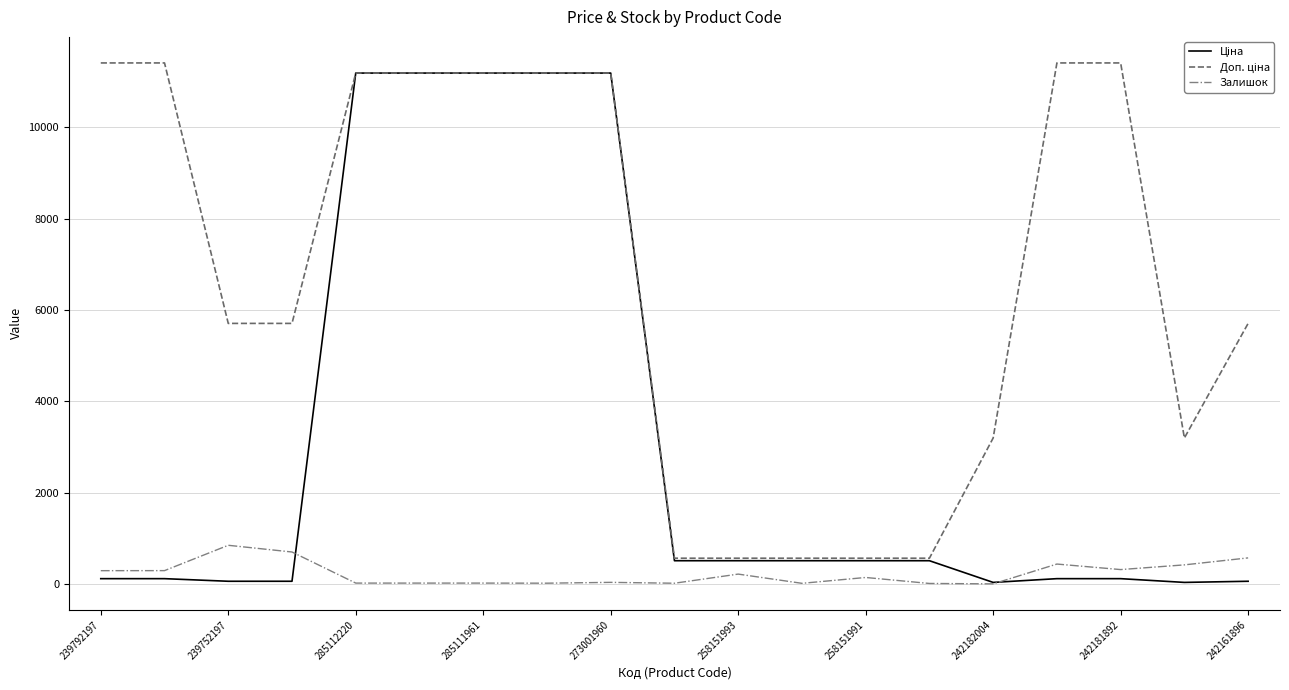

What is the highest value of the Залишок series?

845.0